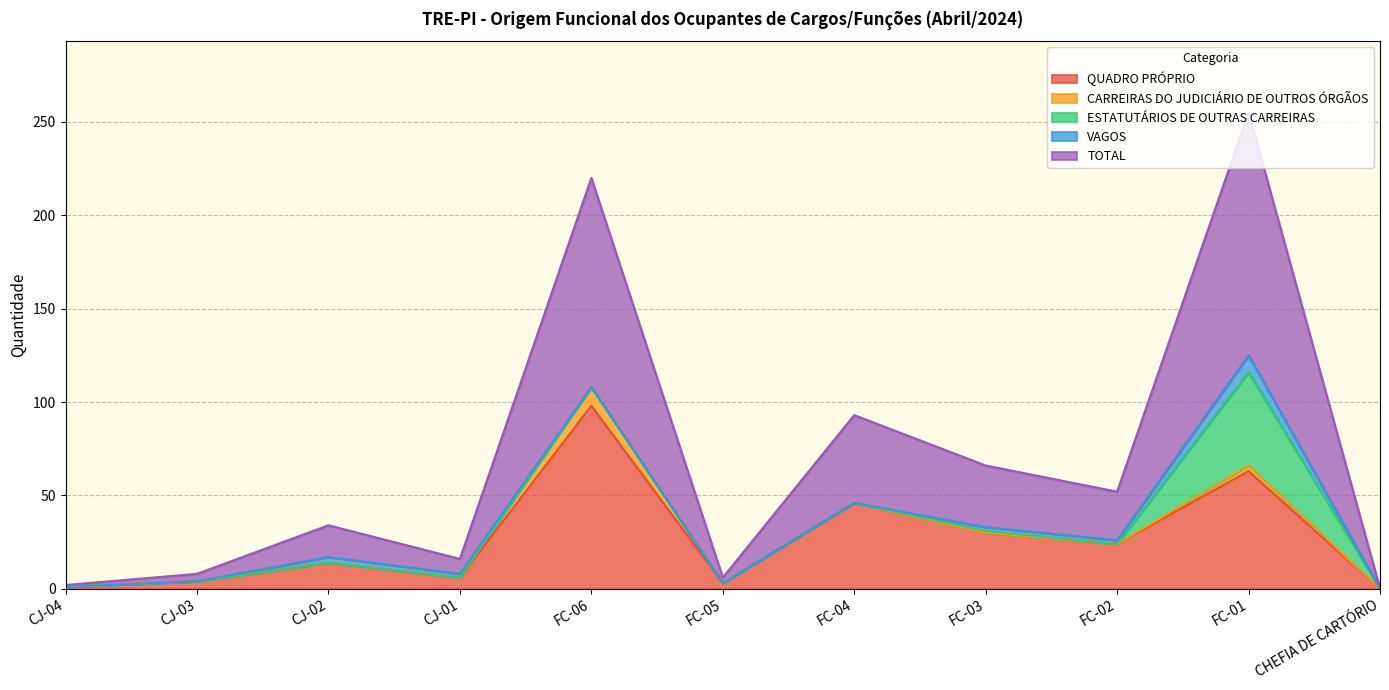

Which category has the highest value in the CARREIRAS DO JUDICIÁRIO DE OUTROS ÓRGÃOS series?

FC-06